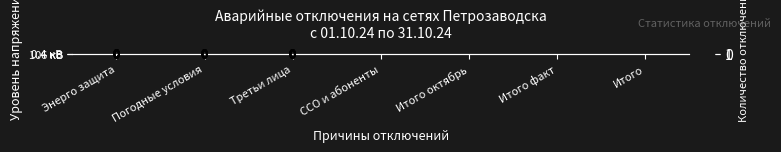

True or false: row_0 has a value of 0.0 at Третьи лица.

True